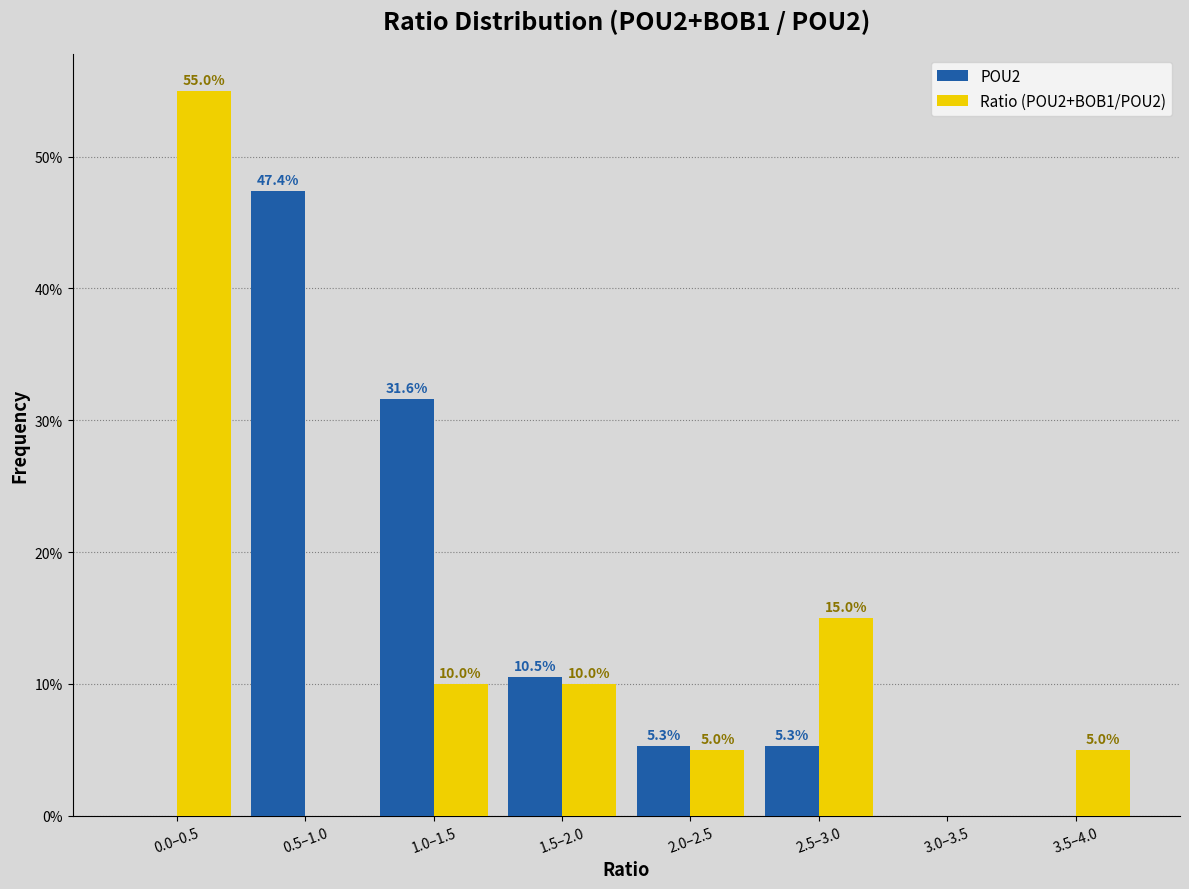

Reading left to right, transcribe all the data shown in this chart.

POU2: 0.0–0.5=0.0	0.5–1.0=47.4	1.0–1.5=31.6	1.5–2.0=10.5	2.0–2.5=5.3	2.5–3.0=5.3	3.0–3.5=0.0	3.5–4.0=0.0
Ratio (POU2+BOB1/POU2): 0.0–0.5=55.0	0.5–1.0=0.0	1.0–1.5=10.0	1.5–2.0=10.0	2.0–2.5=5.0	2.5–3.0=15.0	3.0–3.5=0.0	3.5–4.0=5.0